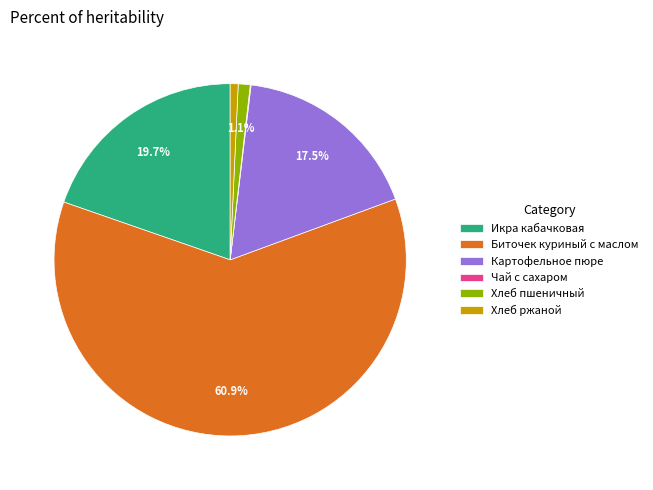

Which slice is the largest?

Биточек куриный с маслом